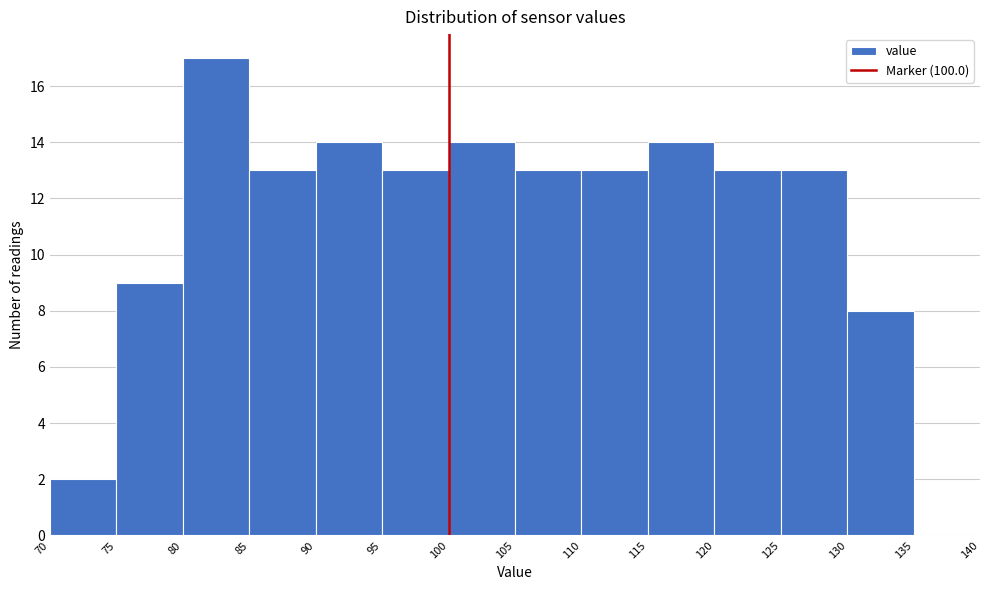

Which range on the x-axis has the tallest bar?

80 to 85